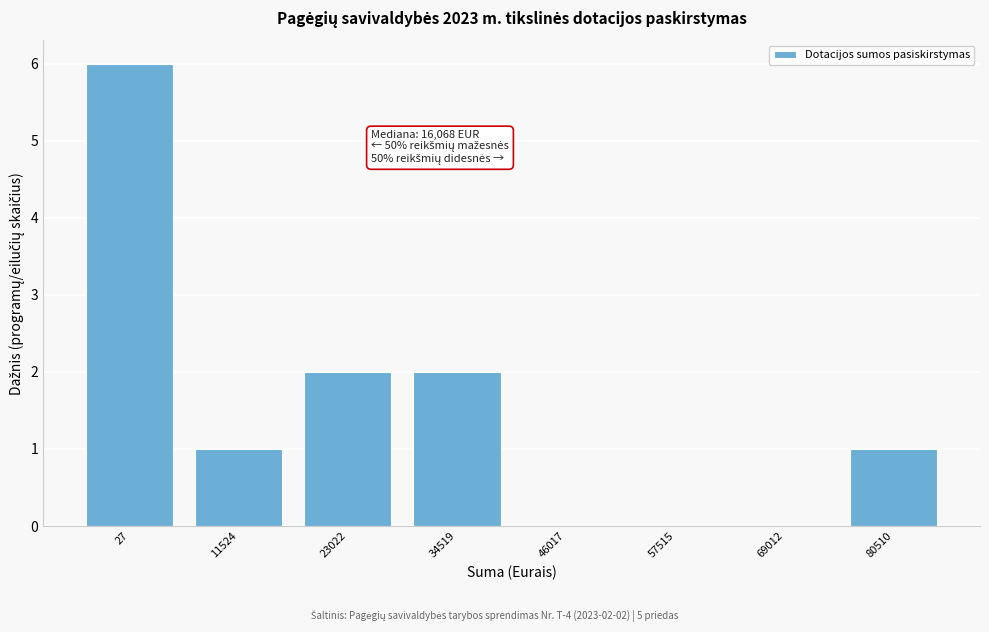

Reading left to right, transcribe all the data shown in this chart.

27=6	11524=1	23022=2	34519=2	46017=0	57515=0	69012=0	80510=1